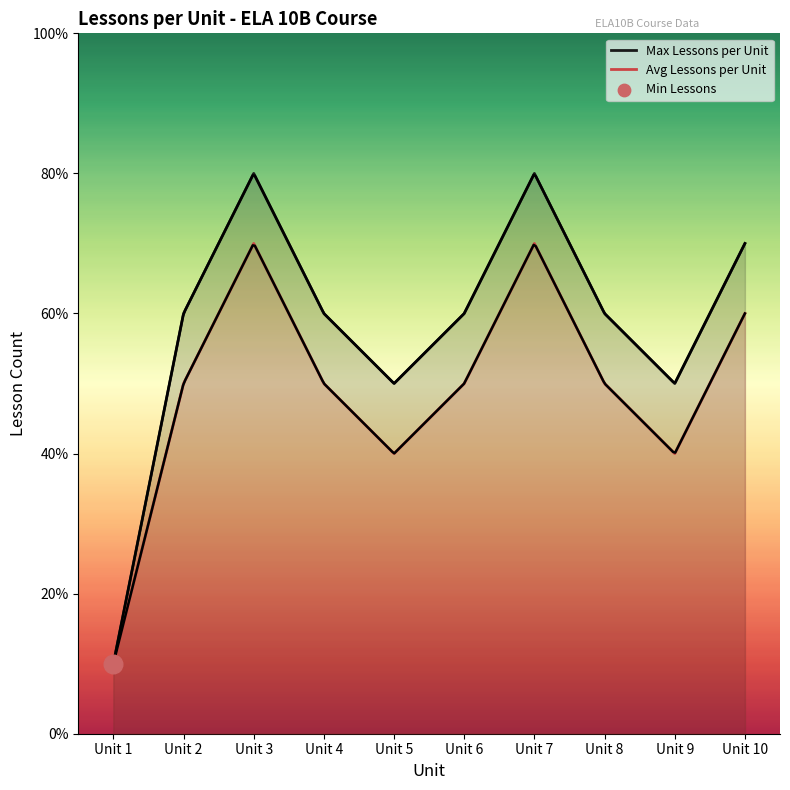

Which series contains the highest Y value?

Max Lessons per Unit